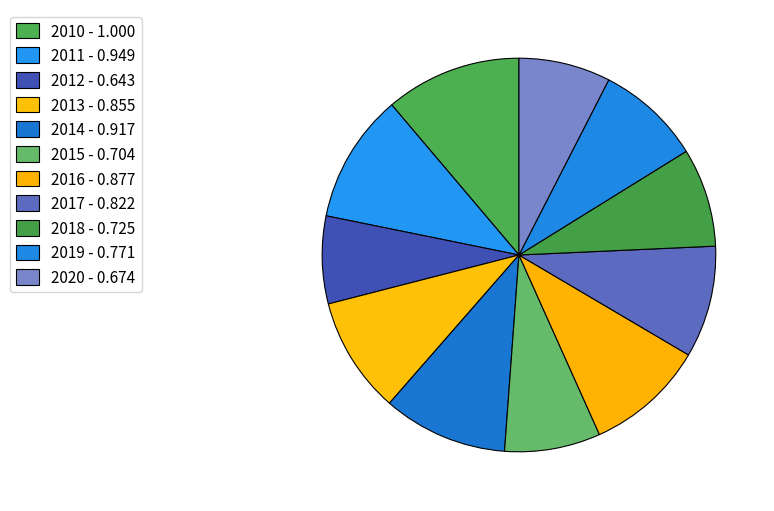

How many segments does this pie chart have?

11